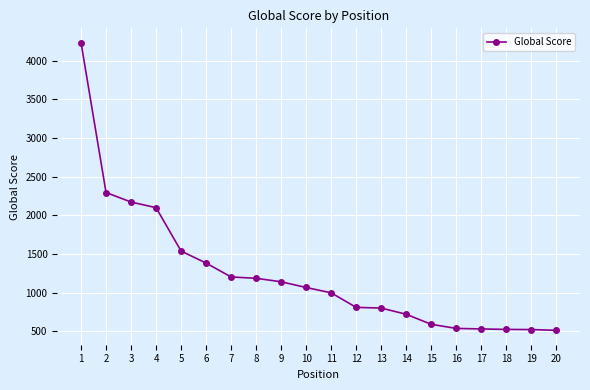

How many categories are shown in the chart?

20